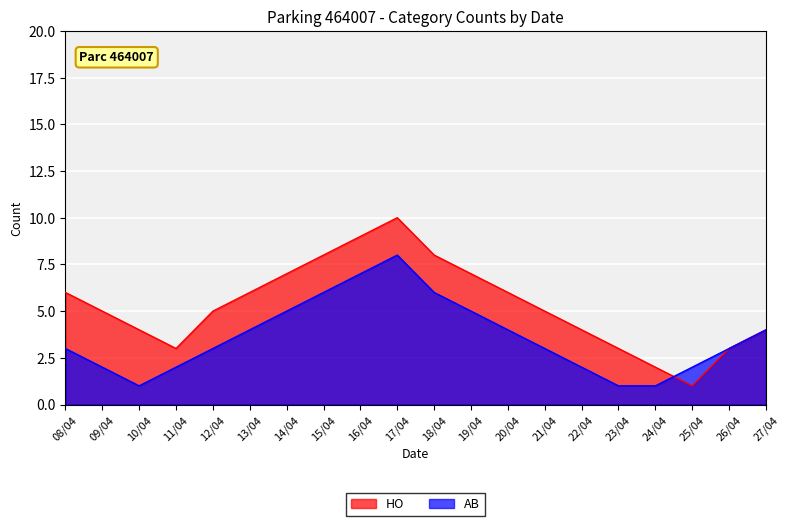

The value of AB at 17/04 is 8. True or false?

True